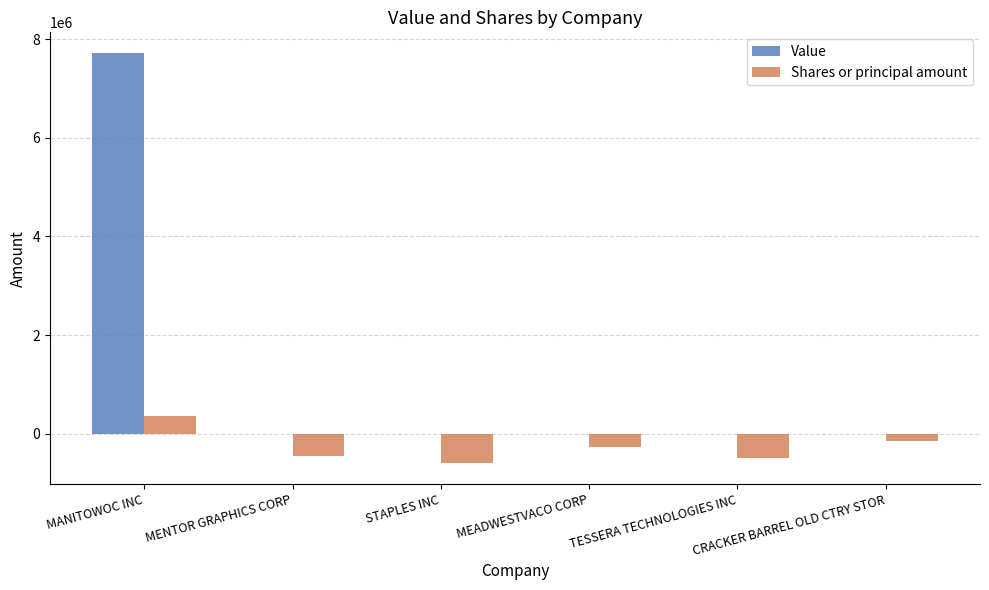

Is it true that Value equals -4525558 at CRACKER BARREL OLD CTRY STOR?

False